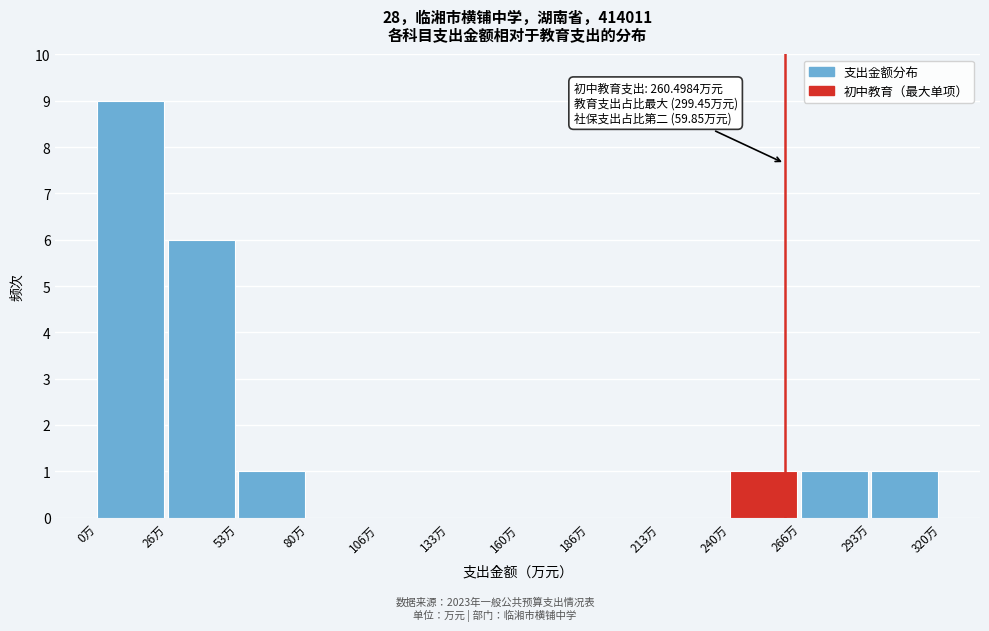

Over which range of the x-axis is the bar tallest?

0 to 25